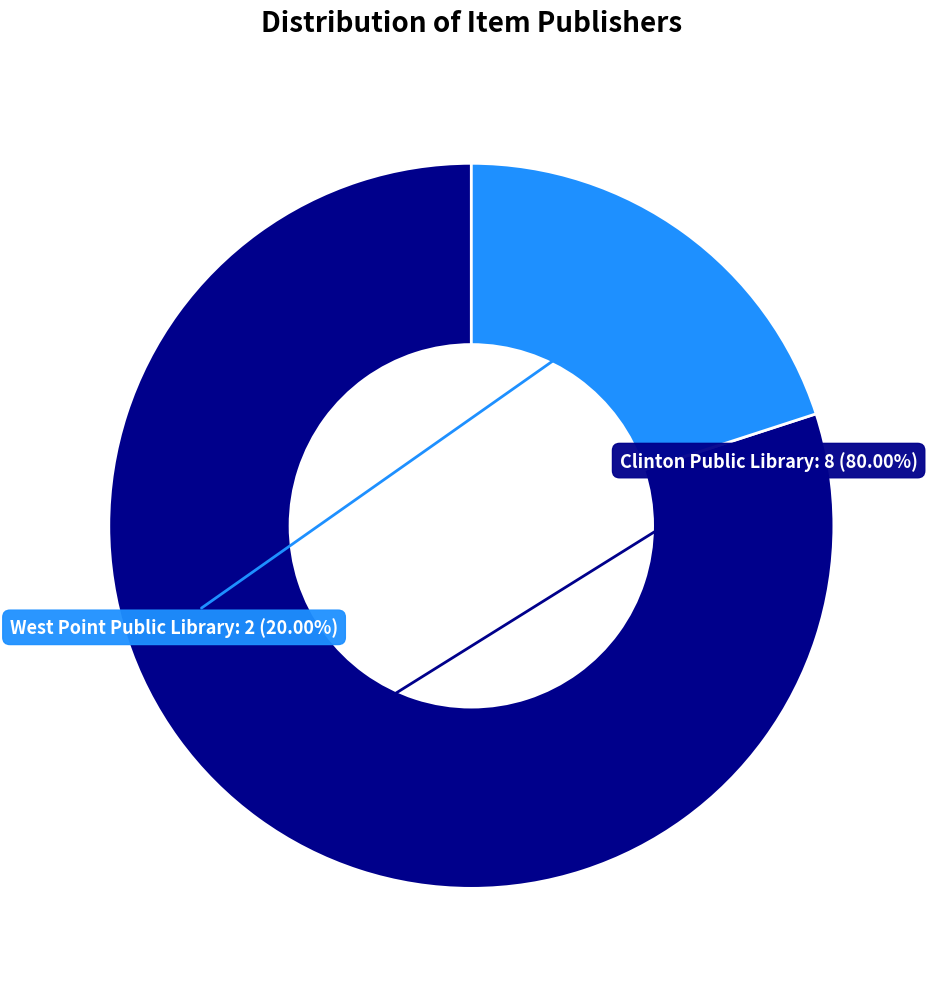

Which slice is the smallest?

West Point Public Library